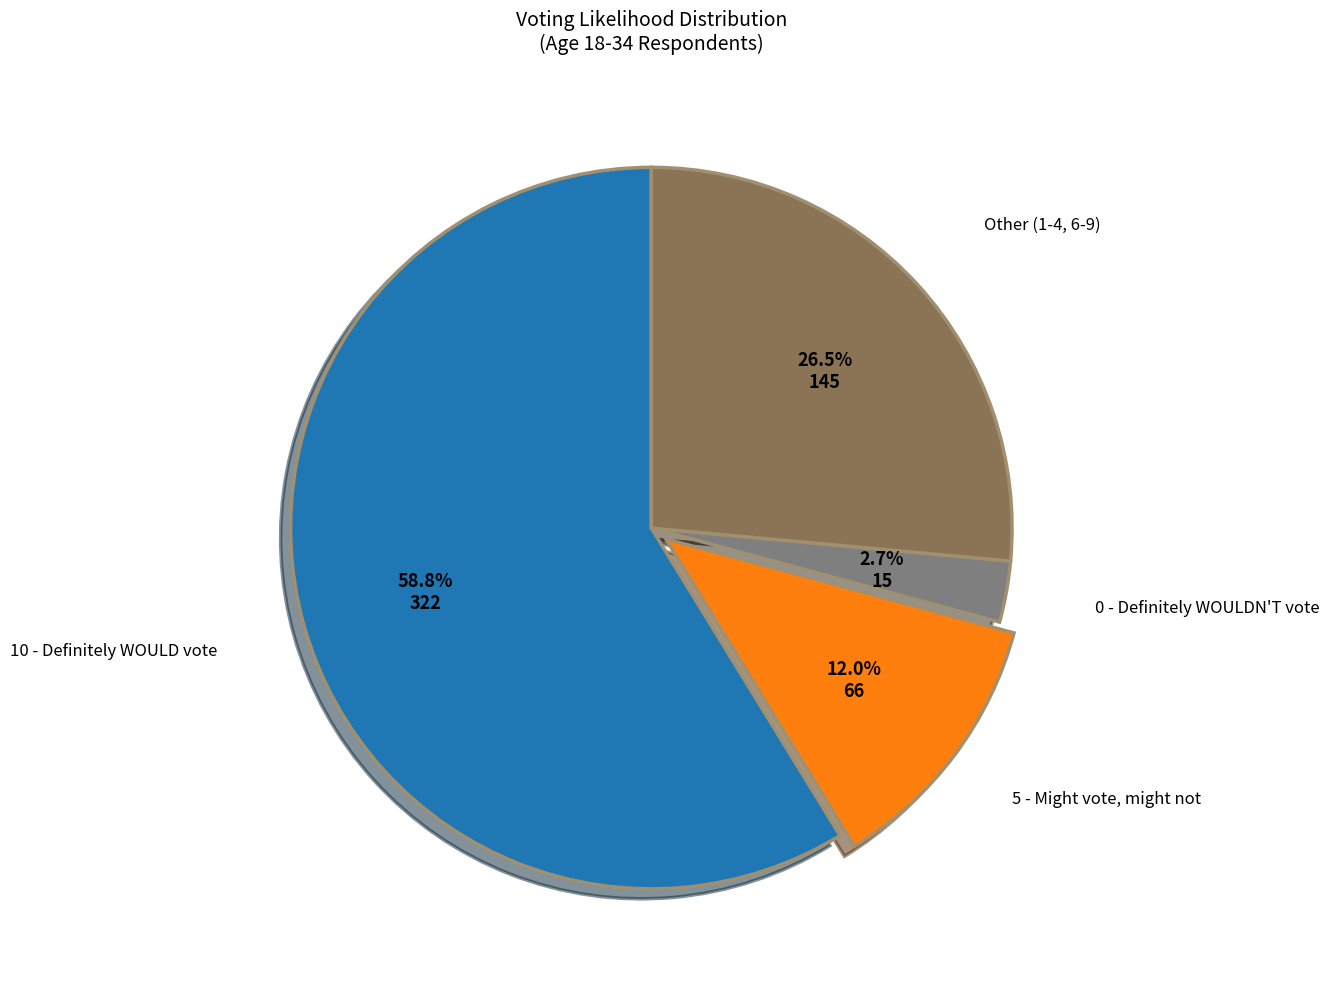

Does any single category account for the majority?

Yes